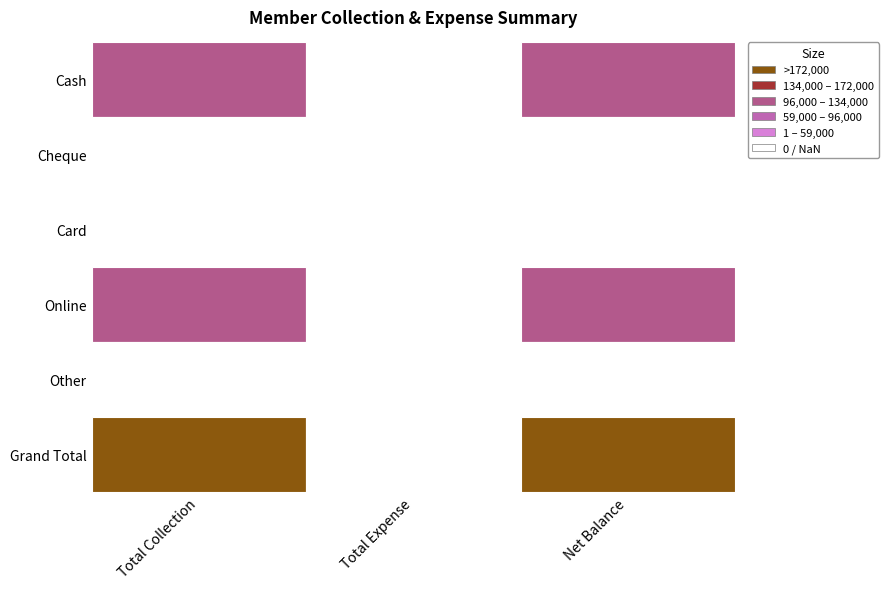

Rank the series at 0 from highest to lowest value.

Grand Total, Online, Cash, Cheque, Card, Other